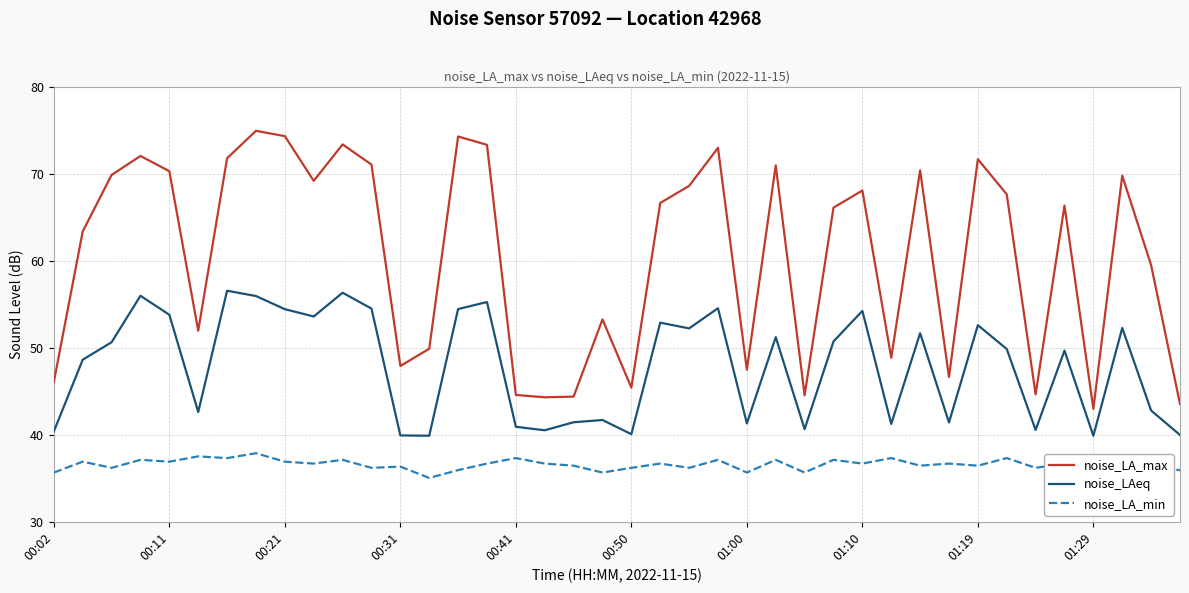

What is the difference between the second highest and minimum values in the noise_LA_min series?

2.5